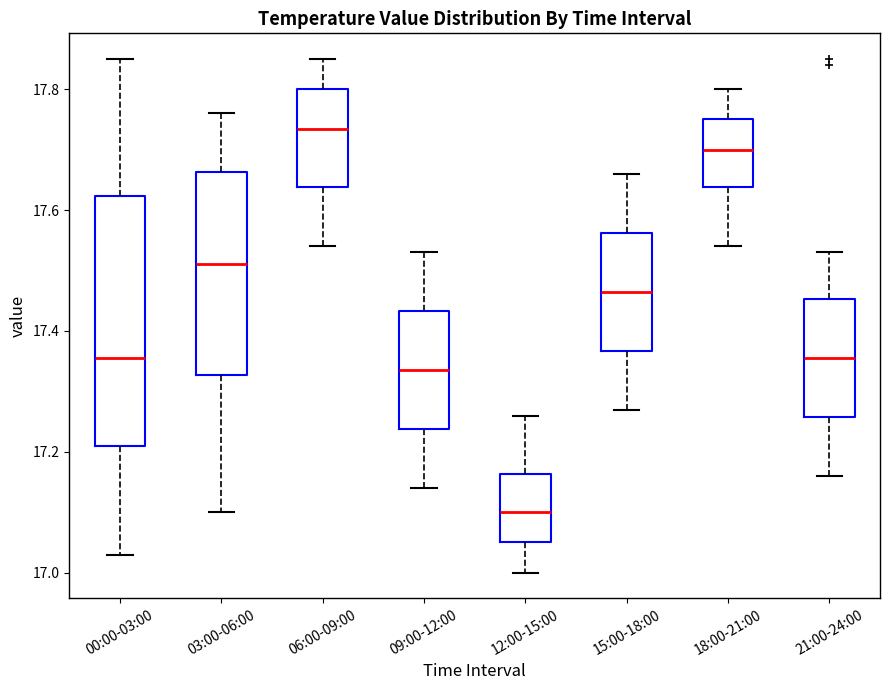

Reading left to right, transcribe this box plot: for each box, give where its median line is, the range the box spans, and where its two whiskers end, as read against the y-axis. The values are not printed on the chart, so give them approximately, as read against the axis.

00:00-03:00: median 17.36, box 17.22 to 17.62, whiskers 17.04 to 17.86
03:00-06:00: median 17.52, box 17.32 to 17.66, whiskers 17.10 to 17.76
06:00-09:00: median 17.74, box 17.64 to 17.80, whiskers 17.54 to 17.86
09:00-12:00: median 17.34, box 17.24 to 17.44, whiskers 17.14 to 17.54
12:00-15:00: median 17.10, box 17.06 to 17.16, whiskers 17.00 to 17.26
15:00-18:00: median 17.46, box 17.36 to 17.56, whiskers 17.28 to 17.66
18:00-21:00: median 17.70, box 17.64 to 17.76, whiskers 17.54 to 17.80
21:00-24:00: median 17.36, box 17.26 to 17.46, whiskers 17.16 to 17.54